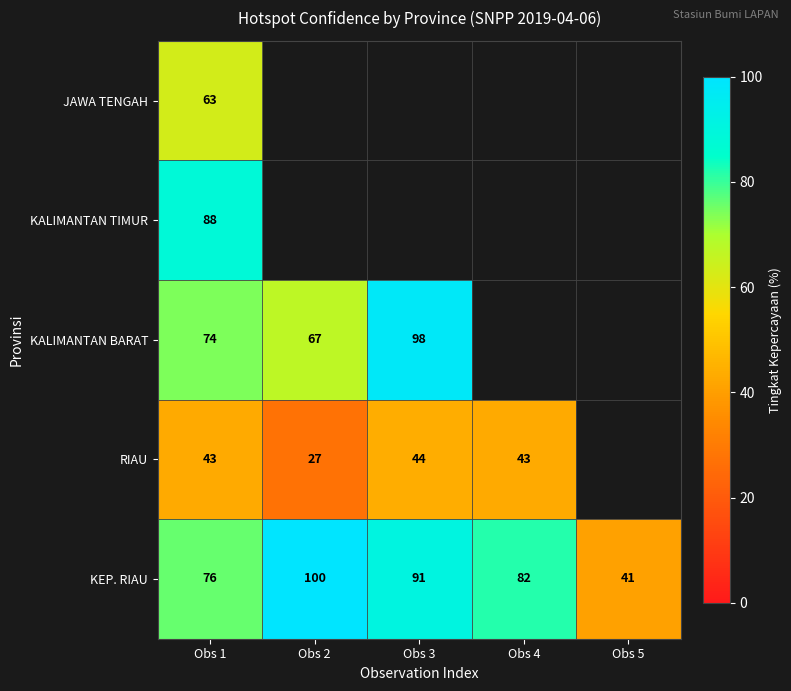

Which label corresponds to the largest value in the chart?

Obs 2